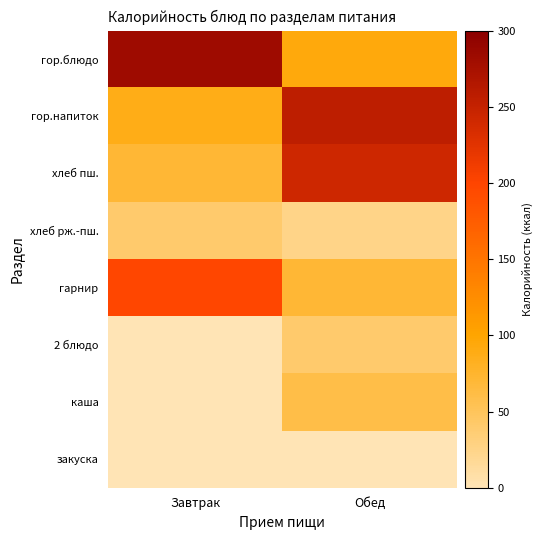

What is the maximum value shown in the chart?

283.5